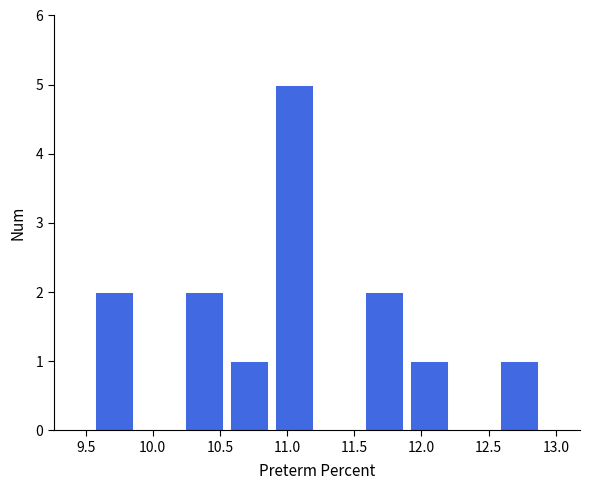

Reading left to right, transcribe this chart: for each bar, give the range it covers on the x-axis and its height. Neither the bar edges nor the heights are printed on the chart, so give them approximately, as read against the axes.

9.55 to 9.90: 2
9.90 to 10.20: 0
10.20 to 10.55: 2
10.55 to 10.90: 1
10.90 to 11.20: 5
11.20 to 11.55: 0
11.55 to 11.90: 2
11.90 to 12.25: 1
12.25 to 12.55: 0
12.55 to 12.90: 1